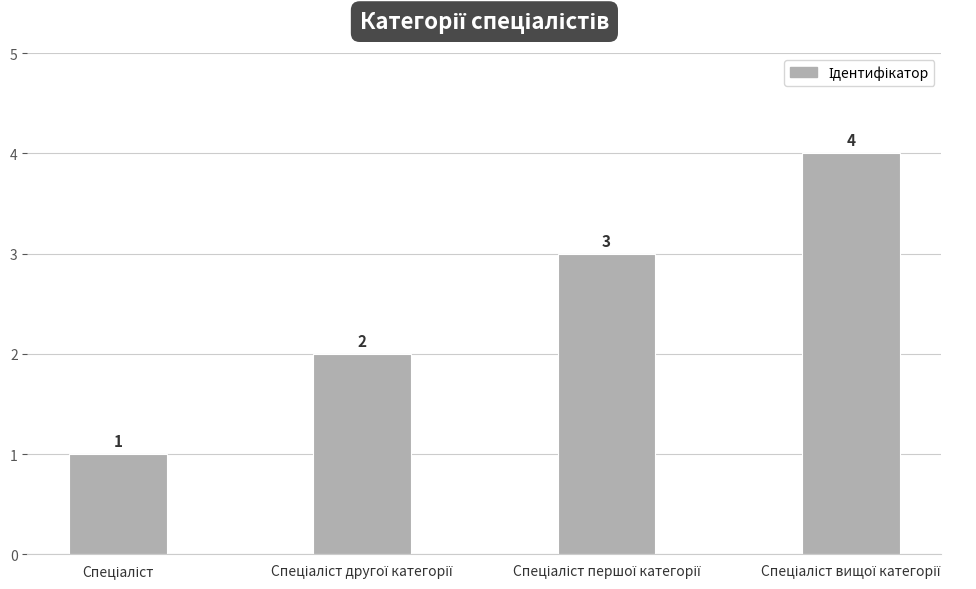

What is the sum of all values?

10